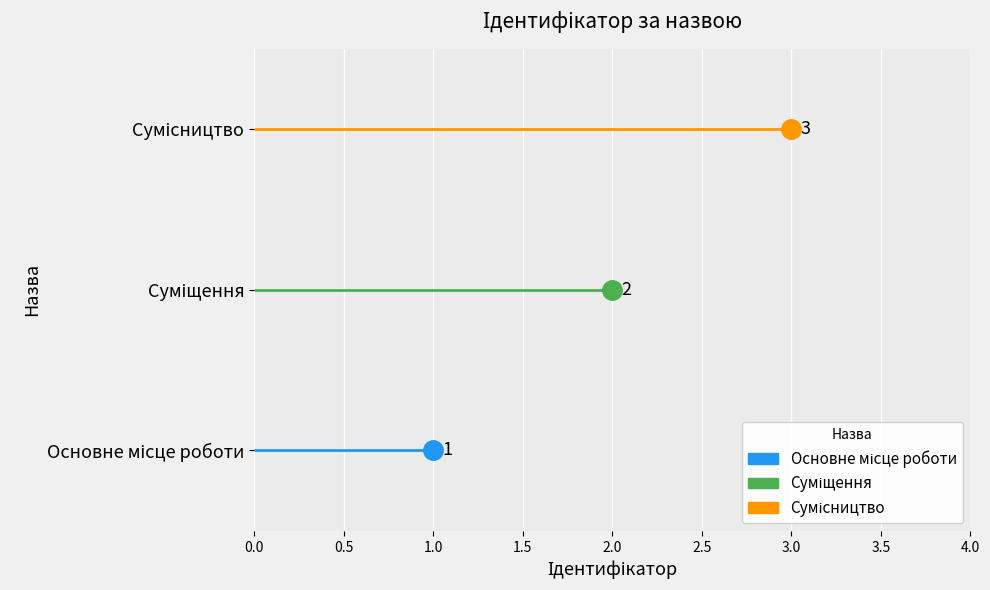

Which label corresponds to the smallest value in the chart?

Основне місце роботи